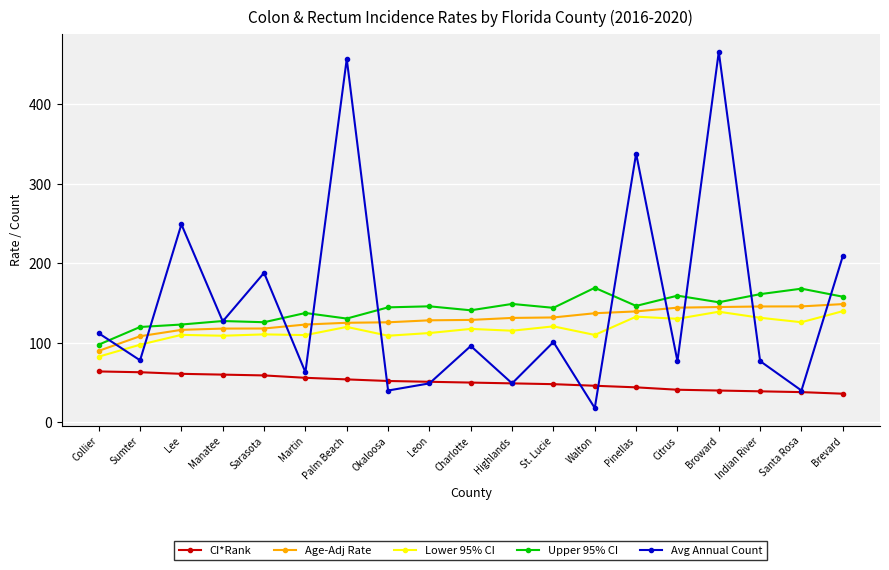

What is the maximum value shown in the chart?

466.0